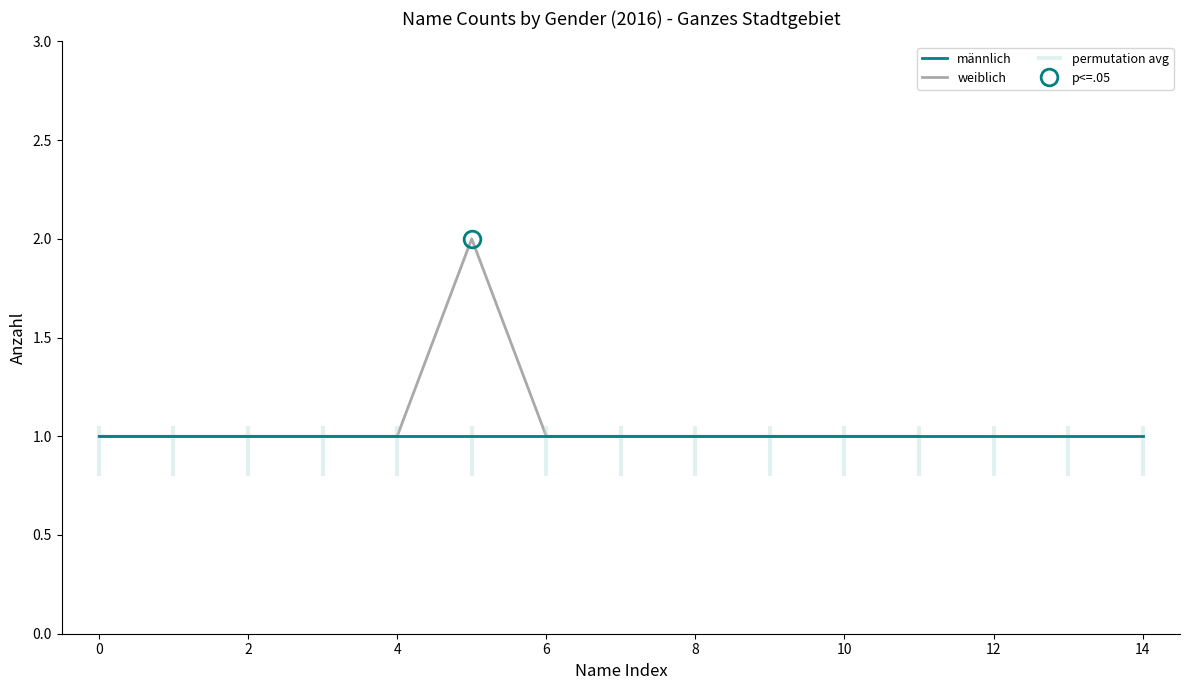

The value of weiblich at 2 is 2. True or false?

False